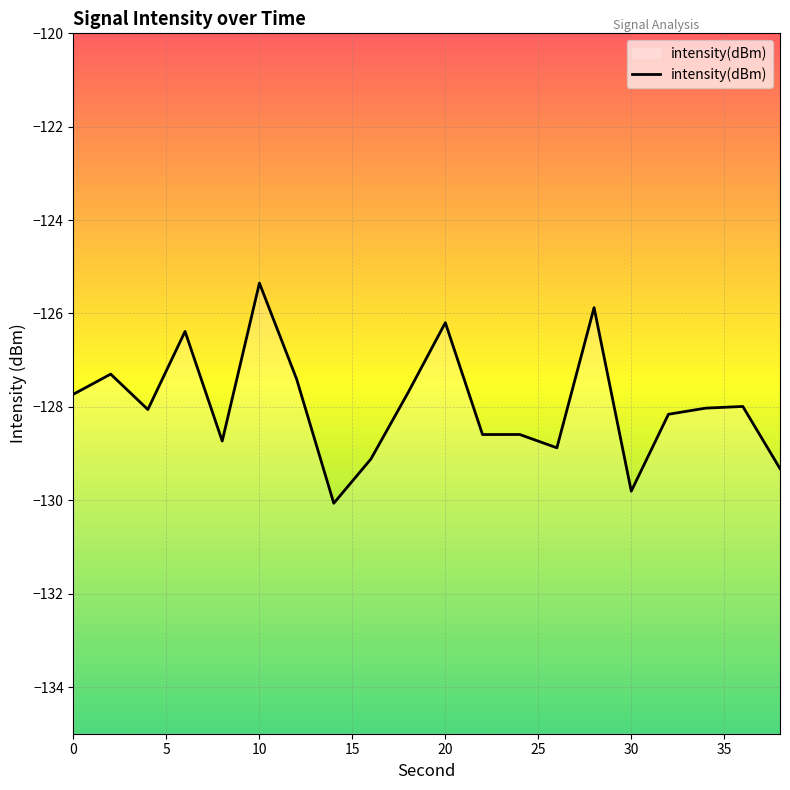

What is the greatest value displayed?

-125.3